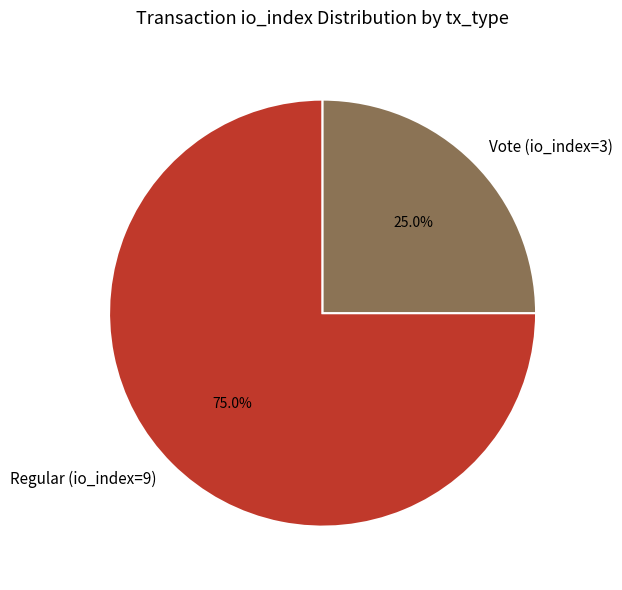

To the nearest percent, what is the average slice percentage?

50%